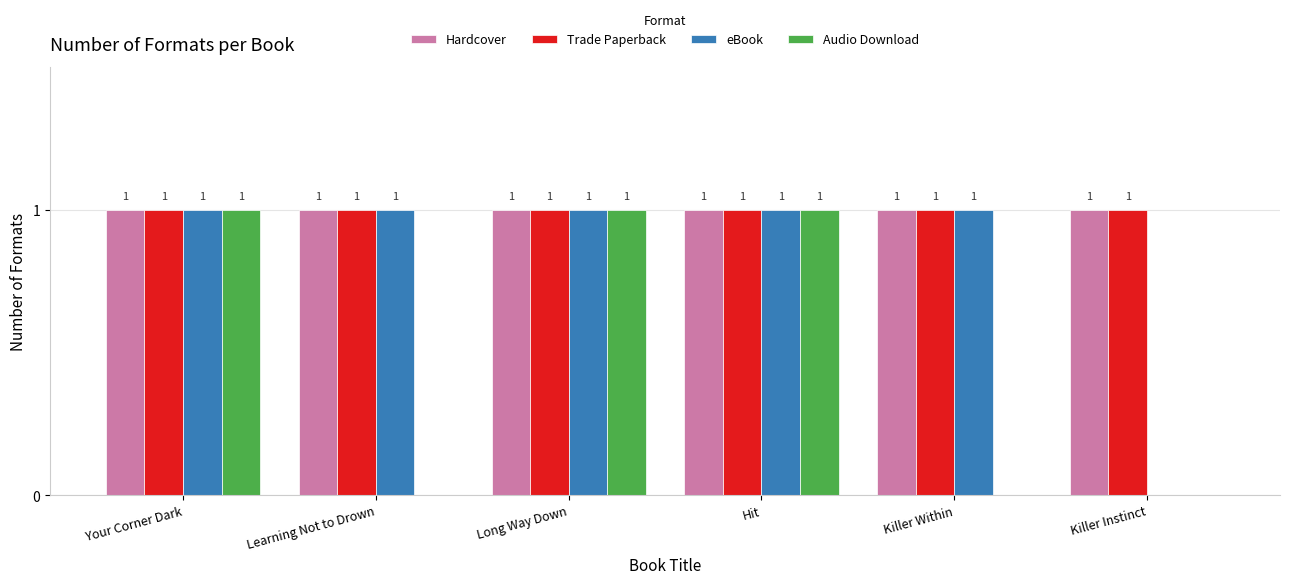

How many data points does each series have?

6